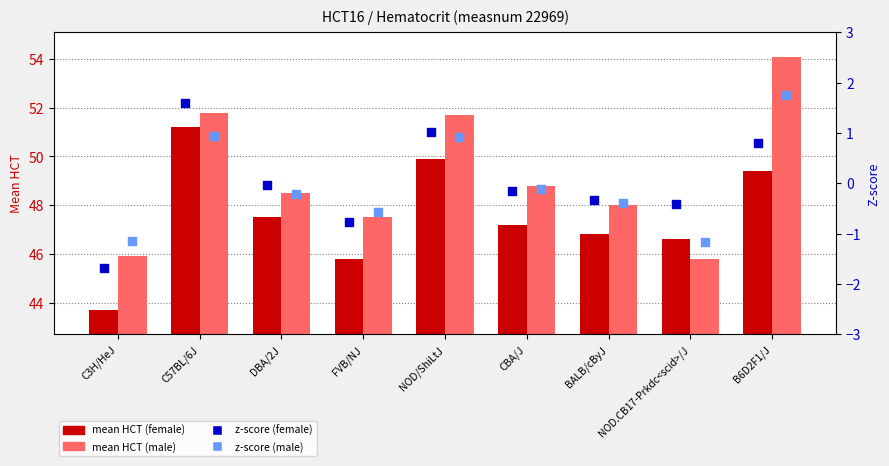

At which category is the sum across all series the highest?

B6D2F1/J